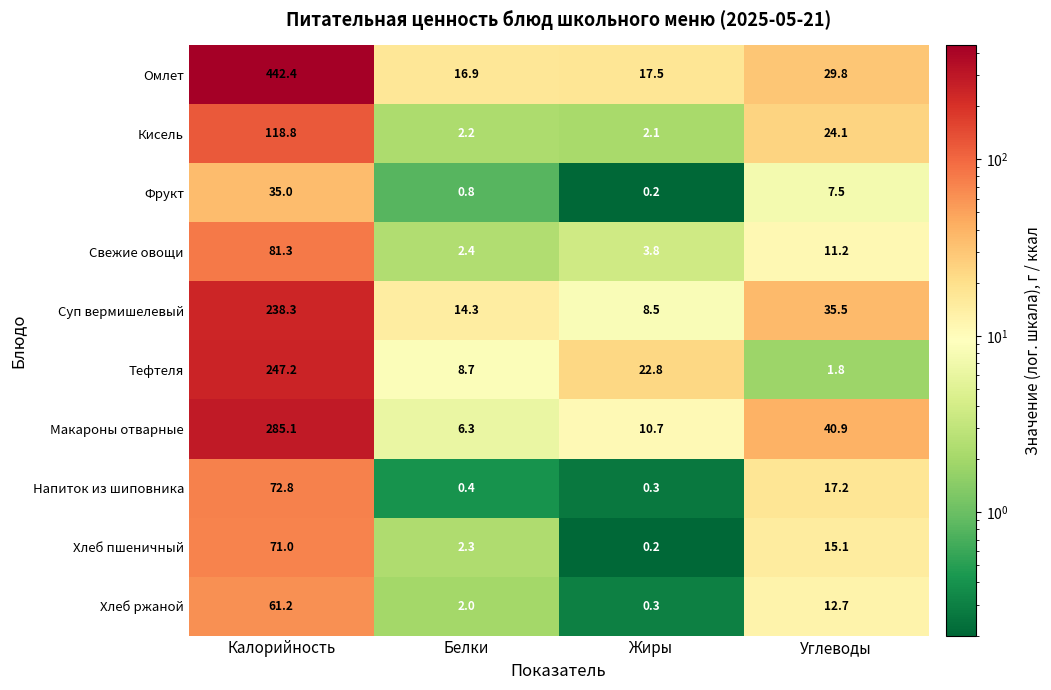

What is the difference between the Свежие овощи values at Жиры and Калорийность?

77.5